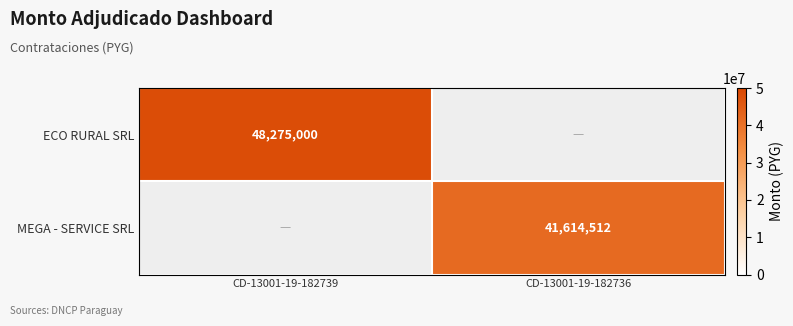

Which has a higher value, CD-13001-19-182736 or CD-13001-19-182739?

CD-13001-19-182739